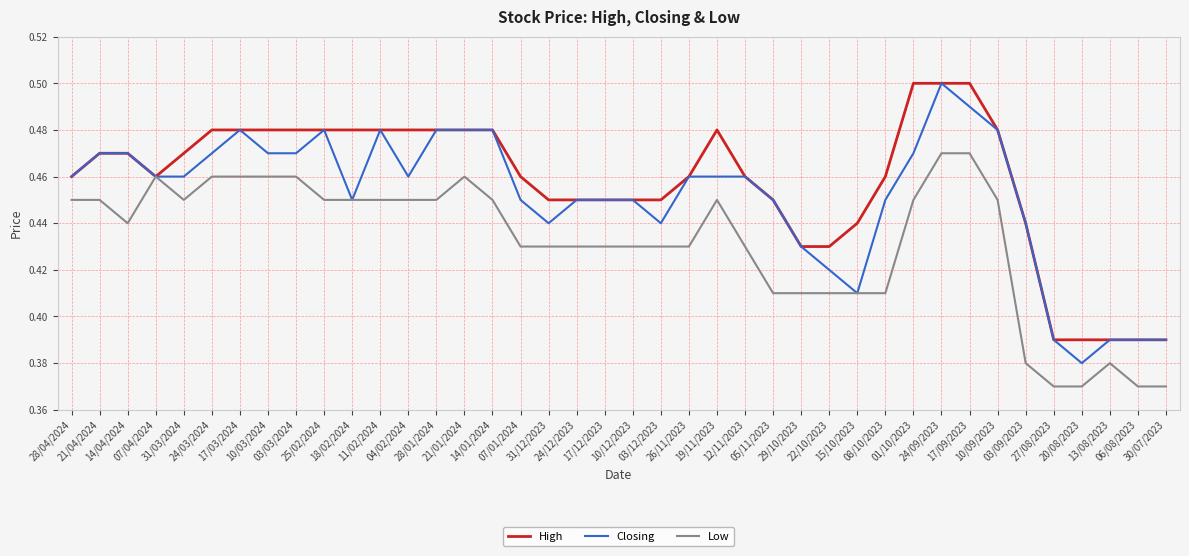

How many High values are between 0 and 1?

40